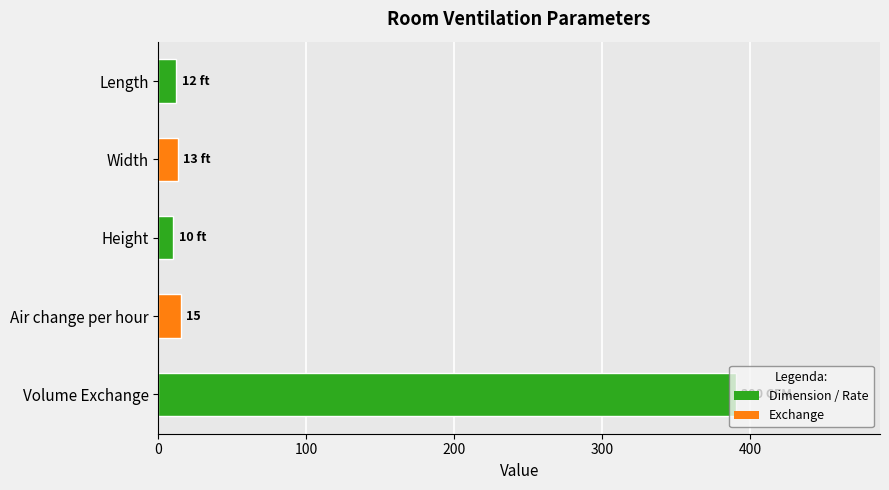

The value at Width is 13. True or false?

True